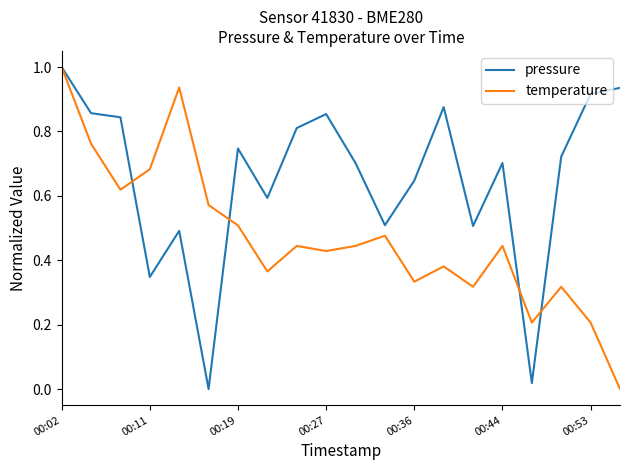

True or false: pressure and temperature cross at least once.

True